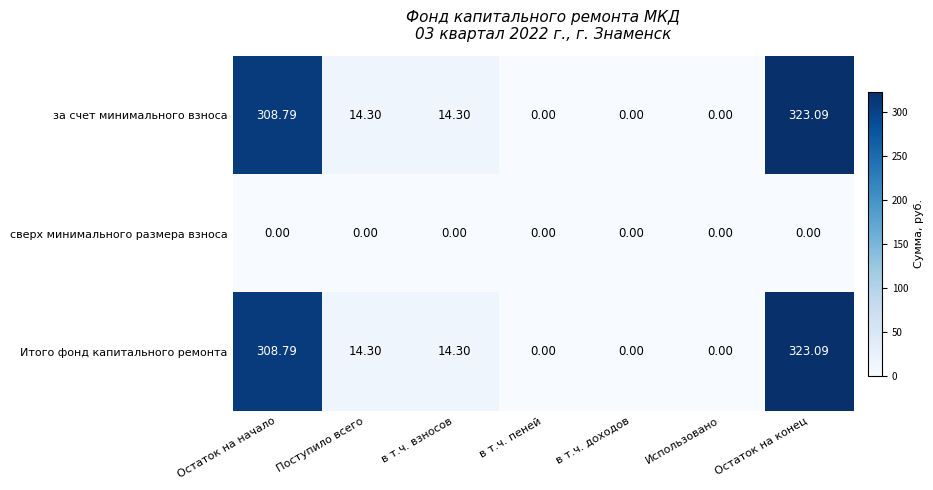

How many series are shown in this chart?

3